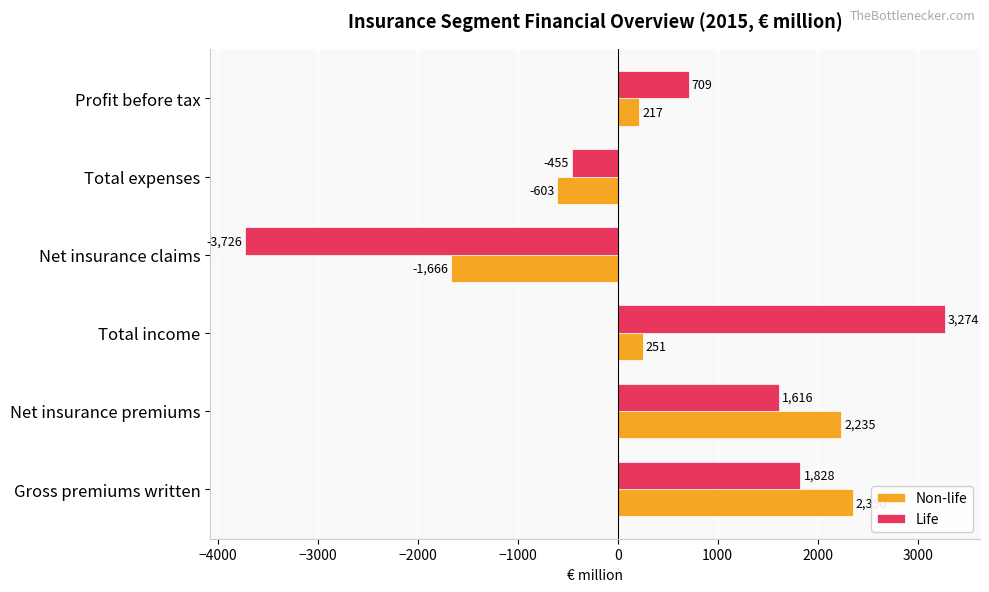

What is the smallest value displayed?

-3726